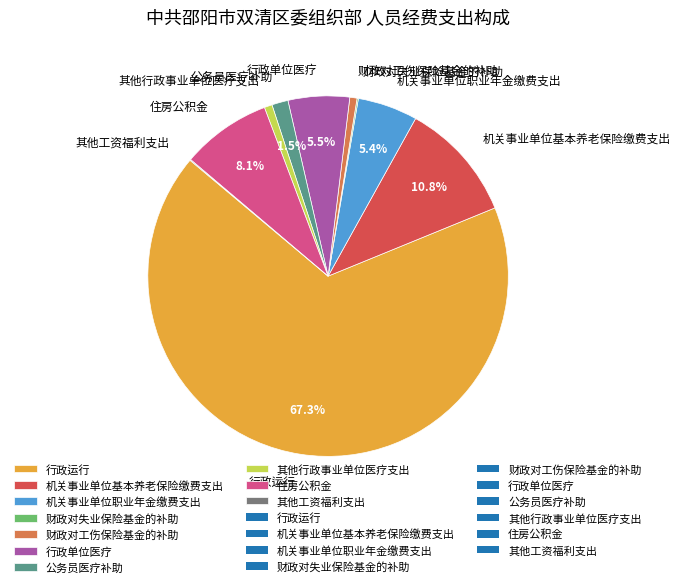

What is the majority slice?

行政运行